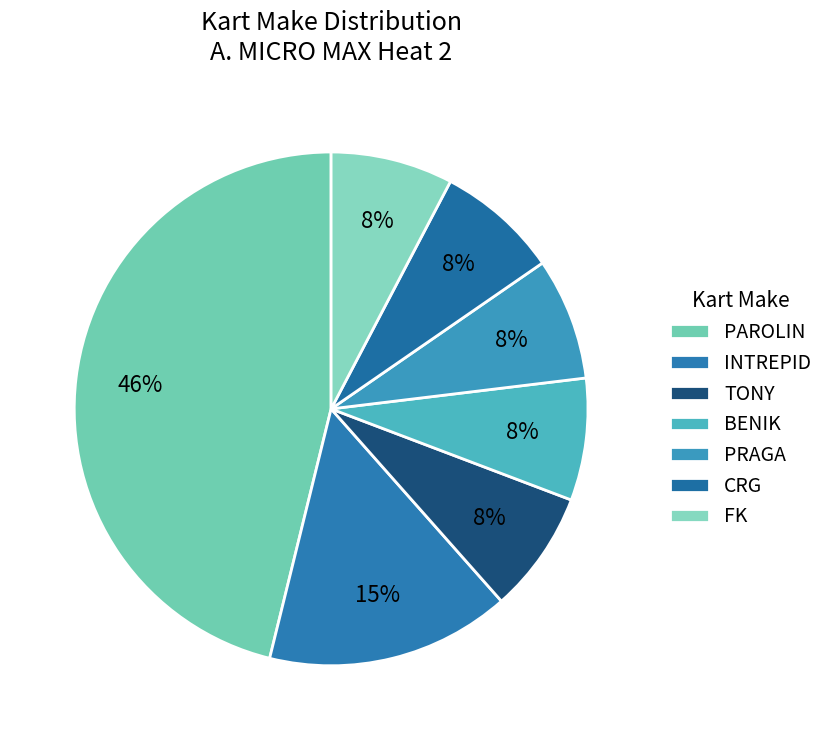

Rank the categories by value from highest to lowest.

PAROLIN, INTREPID, TONY, BENIK, PRAGA, CRG, FK